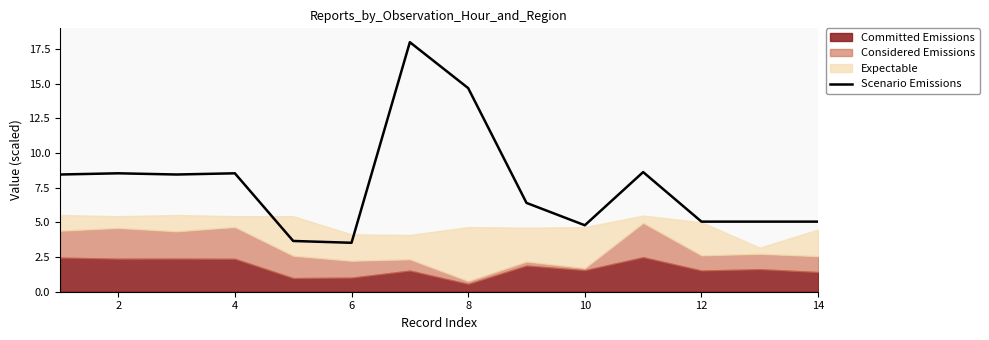

True or false: Scenario Emissions has a value of 14.7 at 8.

True